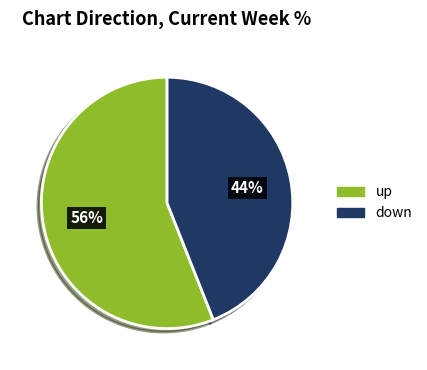

How many slices are in this pie chart?

2